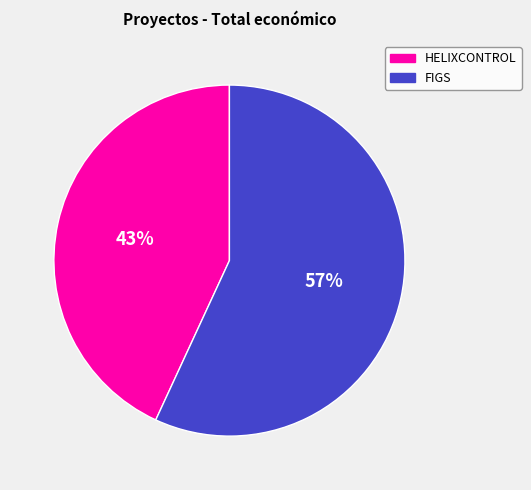

True or false: FIGS accounts for 45% of the total.

False